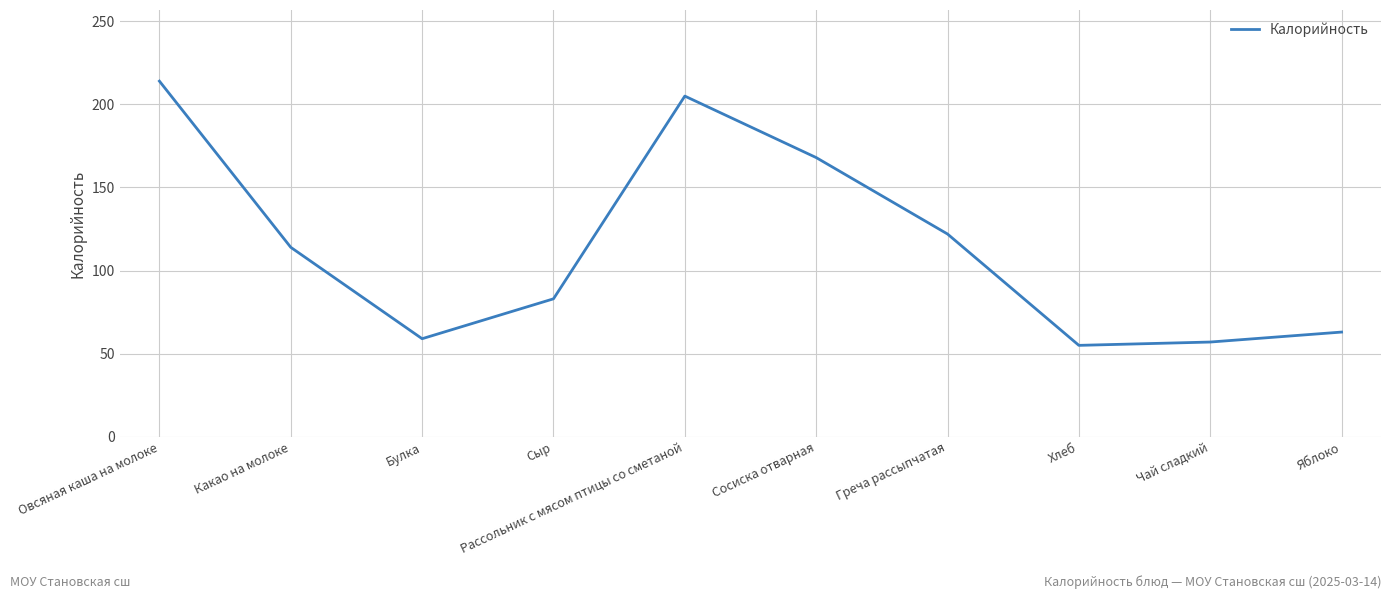

At which category does the data reach its first local peak?

Рассольник с мясом птицы со сметаной